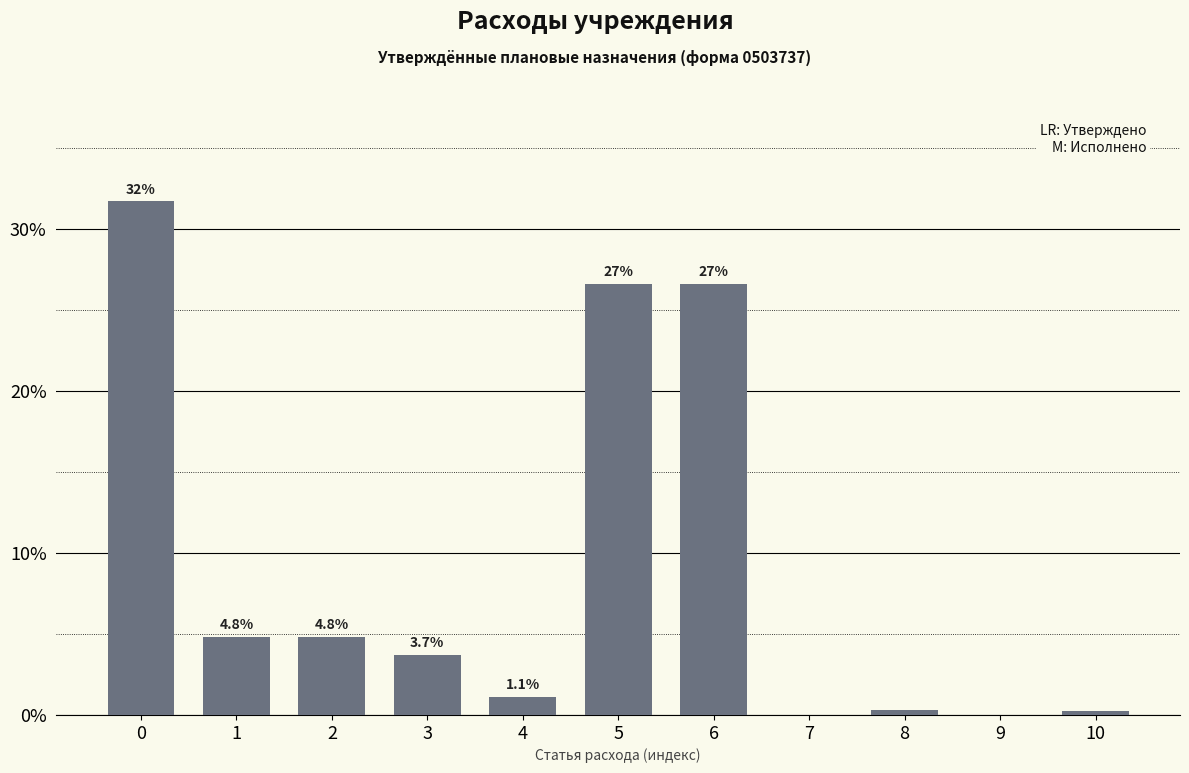

What is the maximum value shown in the chart?

31.7